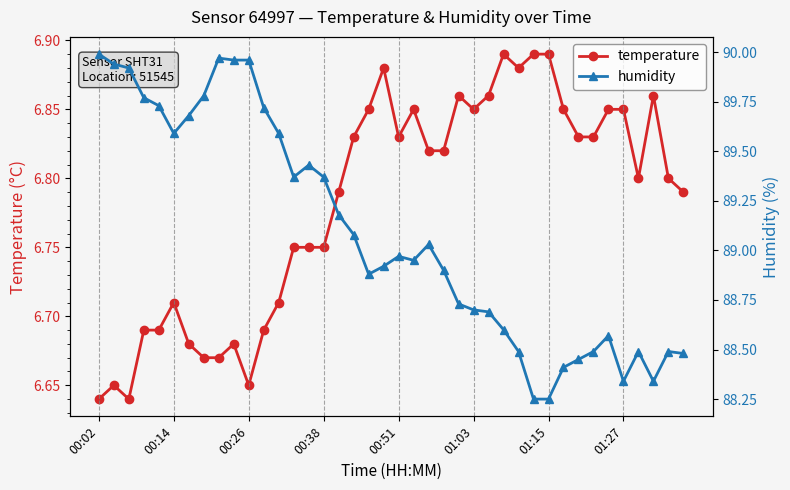

List the series in order of their peak value, highest first.

humidity, temperature